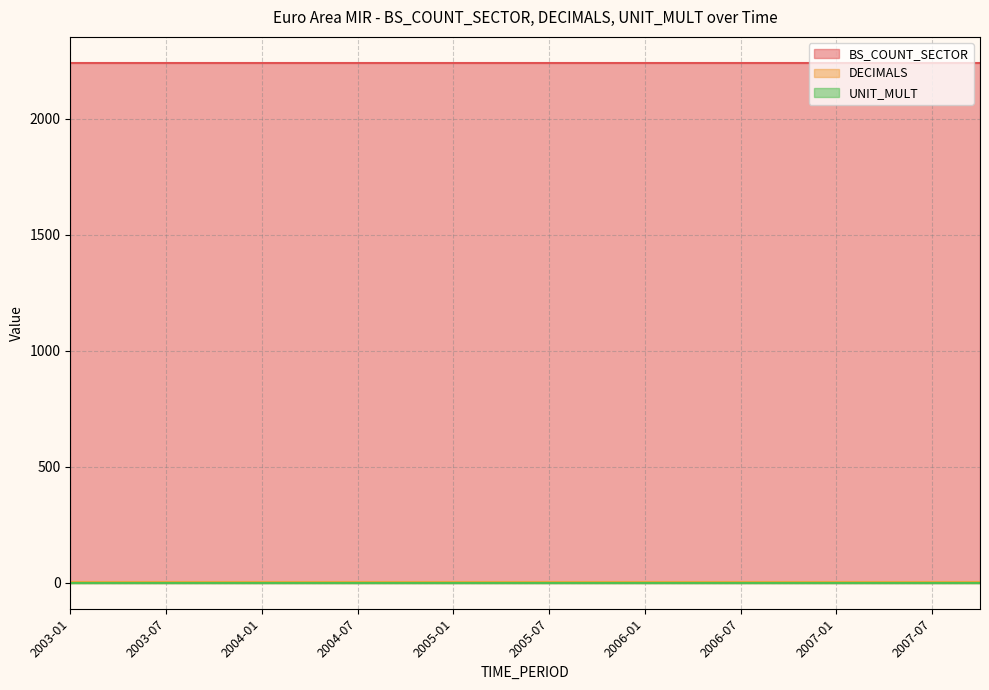

True or false: BS_COUNT_SECTOR has more than 1 points higher than both neighbors.

False